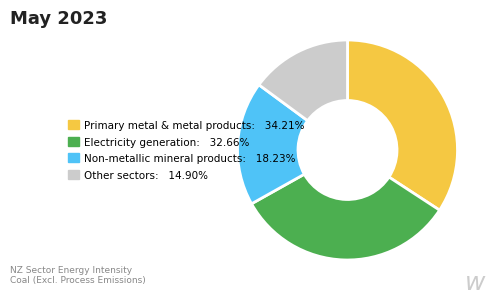

What is the ratio of the value at Primary metal & metal products: 34.21% to the value at Other sectors: 14.90%?

2.3